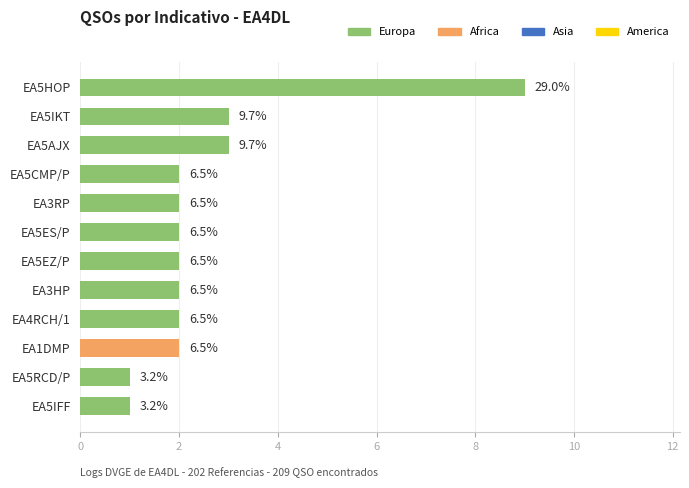

Are the bars horizontal?

Yes